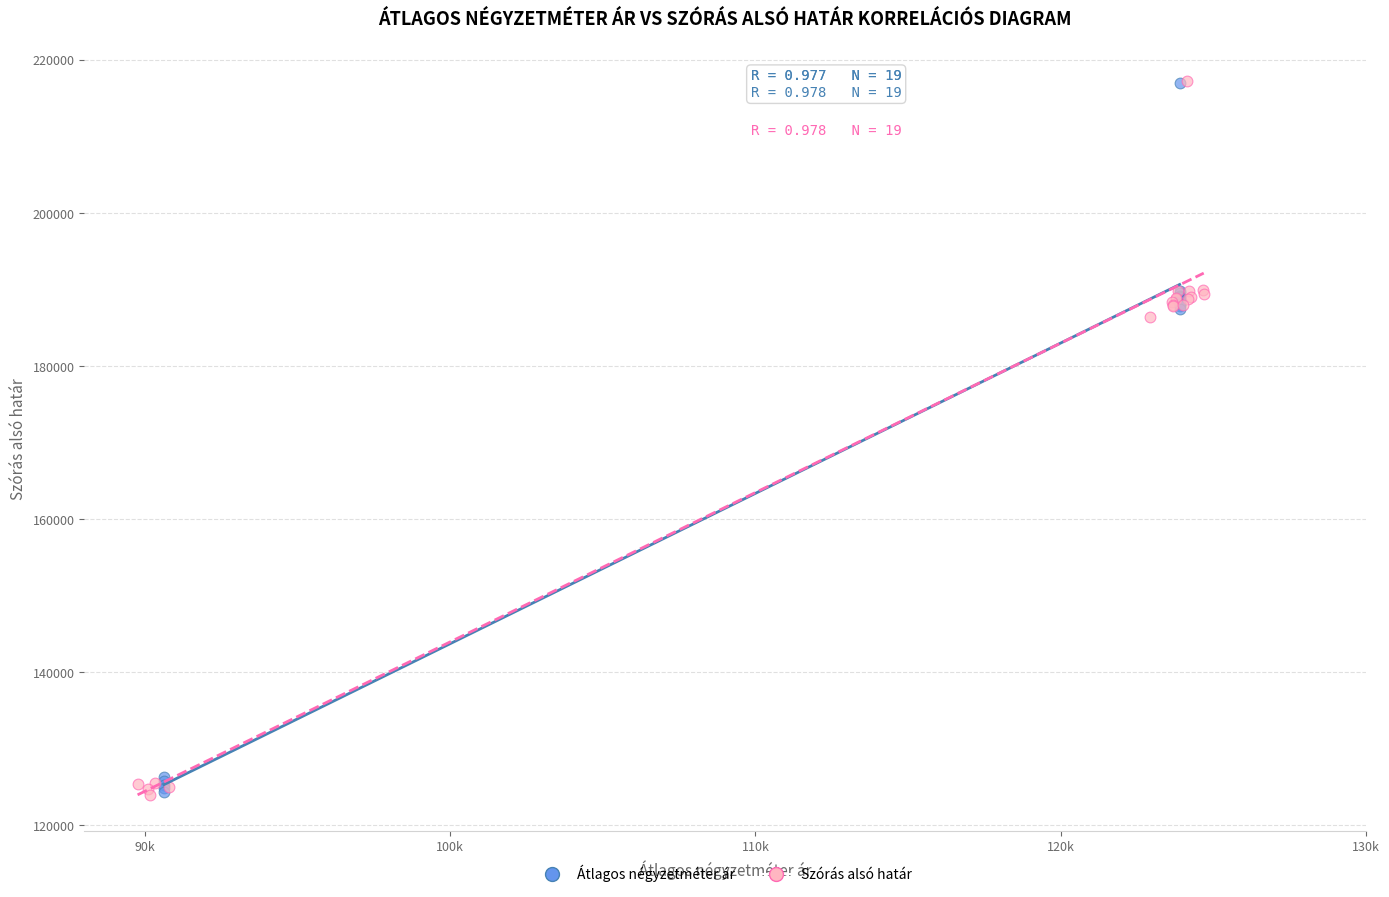

Which series has the largest Y range (max minus min)?

Szórás alsó határ